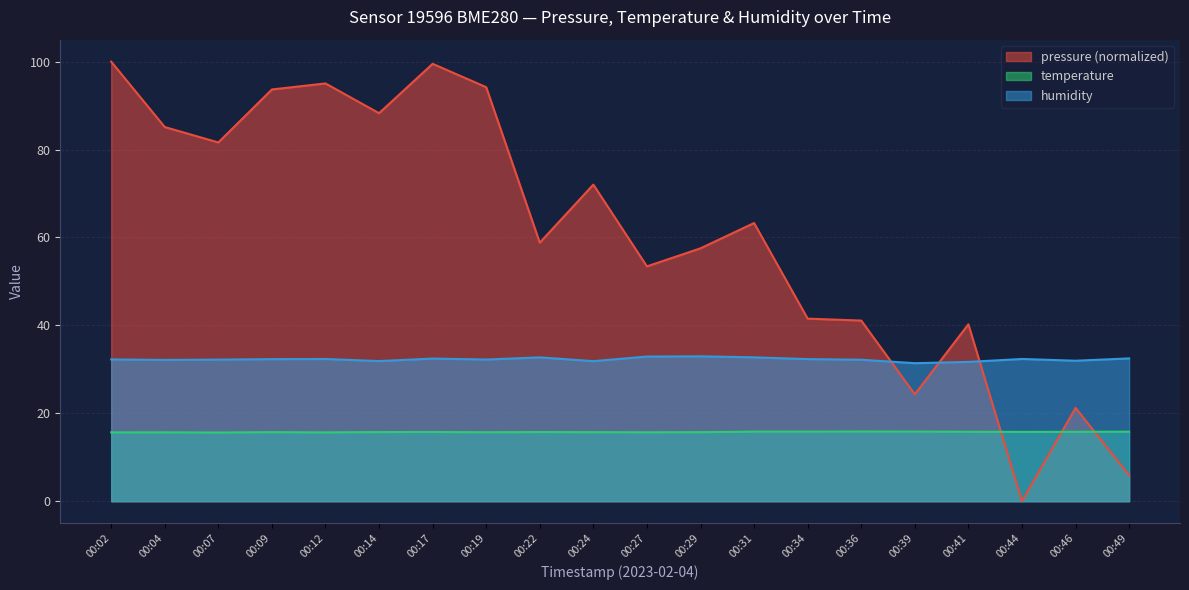

At which category does humidity reach its first local peak?

00:12